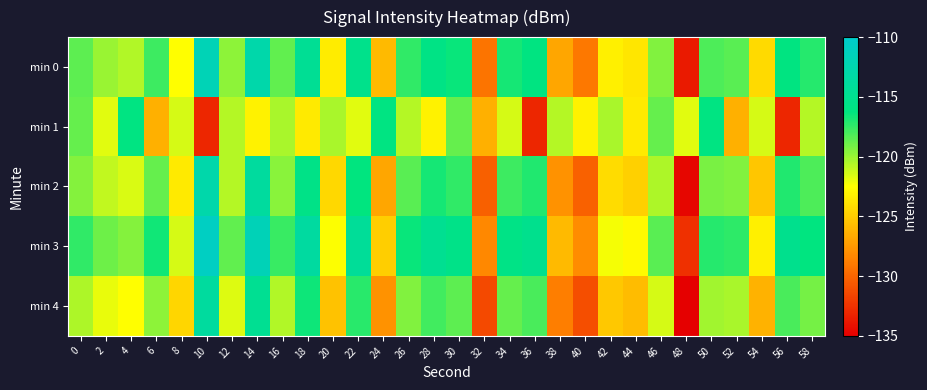

What is the maximum value shown in the chart?

-110.8